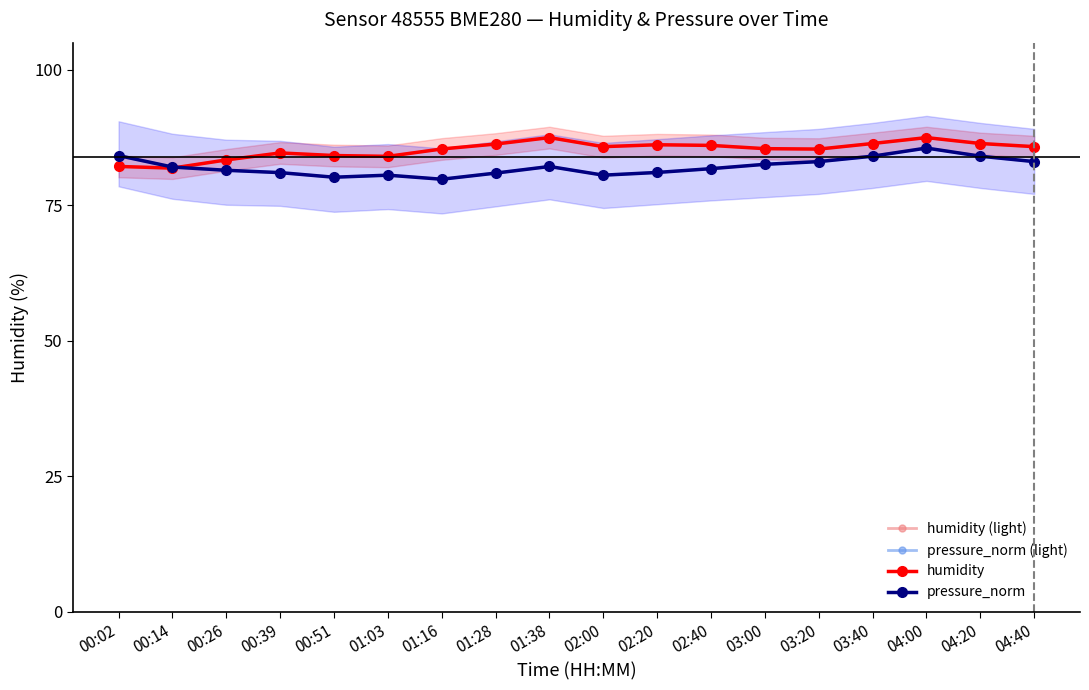

How many lines are shown in the chart?

4